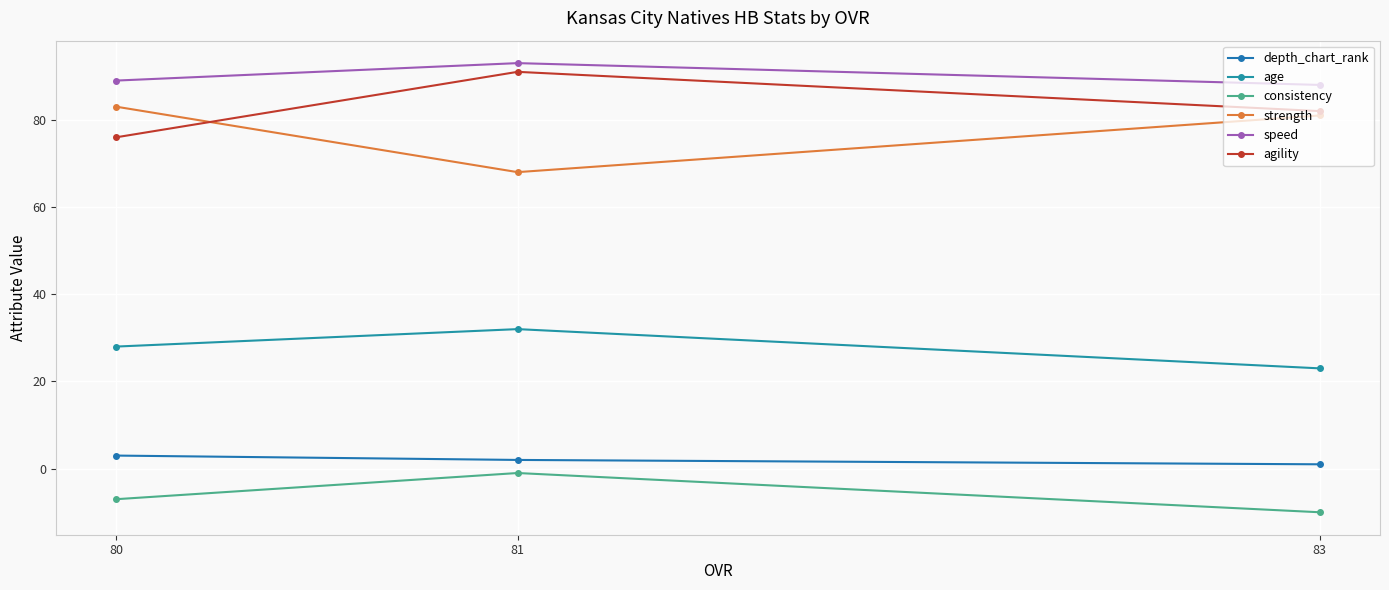

Count the number of categories in the chart.

3